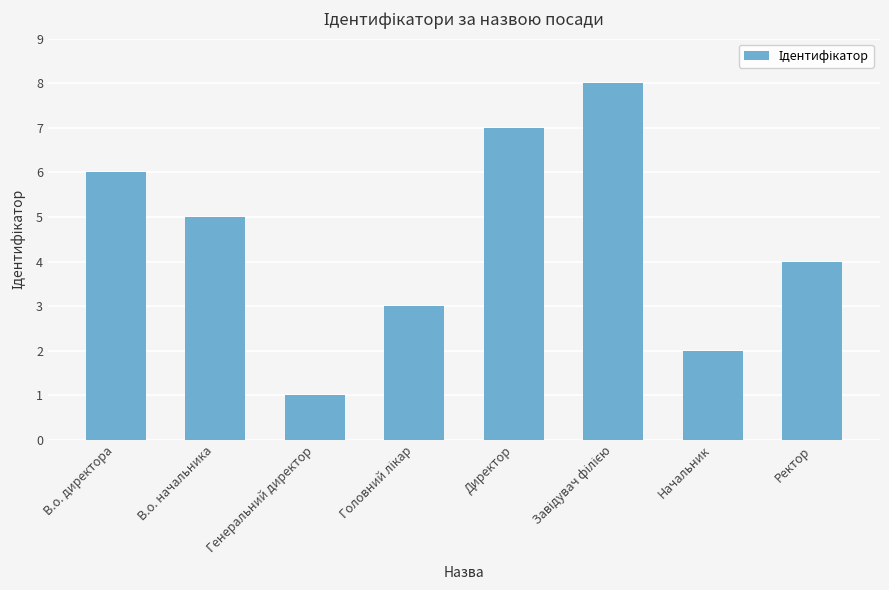

Count the number of data series in this chart.

1